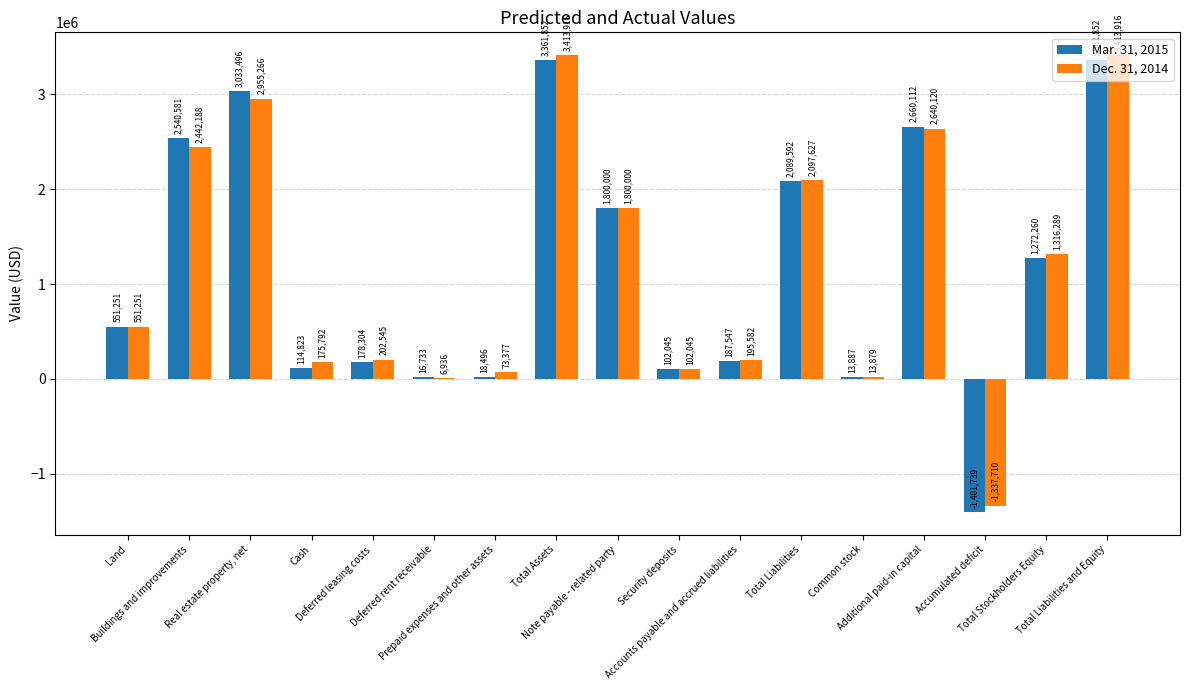

Reading left to right, what are all the values shown in this chart?

Mar. 31, 2015: 551251	2540581	3033496	114823	178304	16733	18496	3361852	1800000	102045	187547	2089592	13887	2660112	-1401739	1272260	3361852
Dec. 31, 2014: 551251	2442188	2955266	175792	202545	6936	73377	3413916	1800000	102045	195582	2097627	13879	2640120	-1337710	1316289	3413916